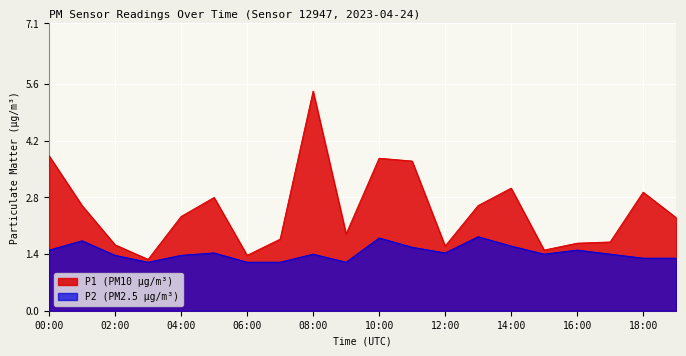

What is the average value of the P1 series?

2.5